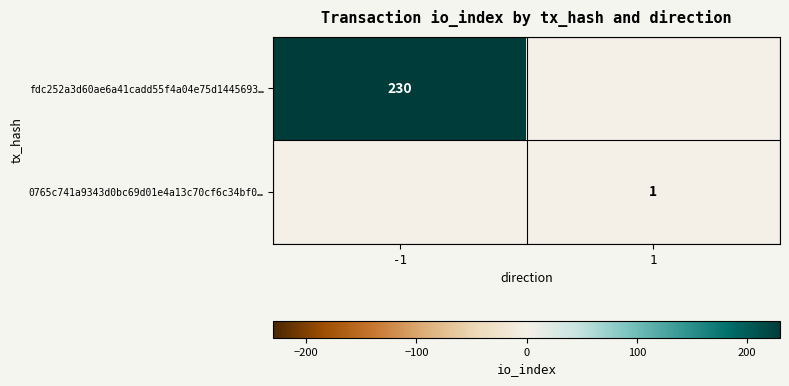

The fdc252a3d60ae6a41cadd55f4a04e75d1445693… series shows 117 at -1. True or false?

False